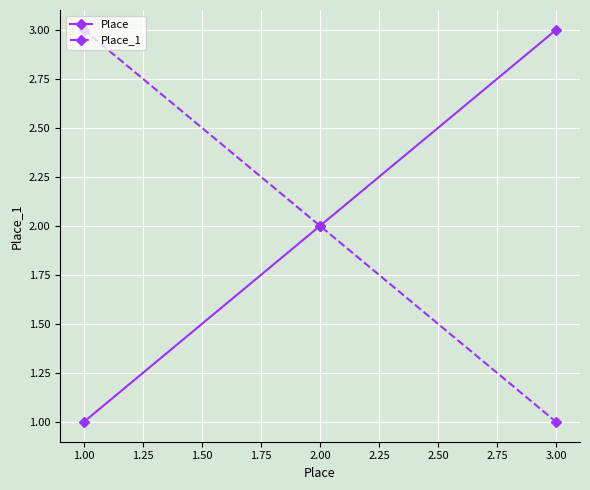

Which category has the lowest value in the Place series?

1.00